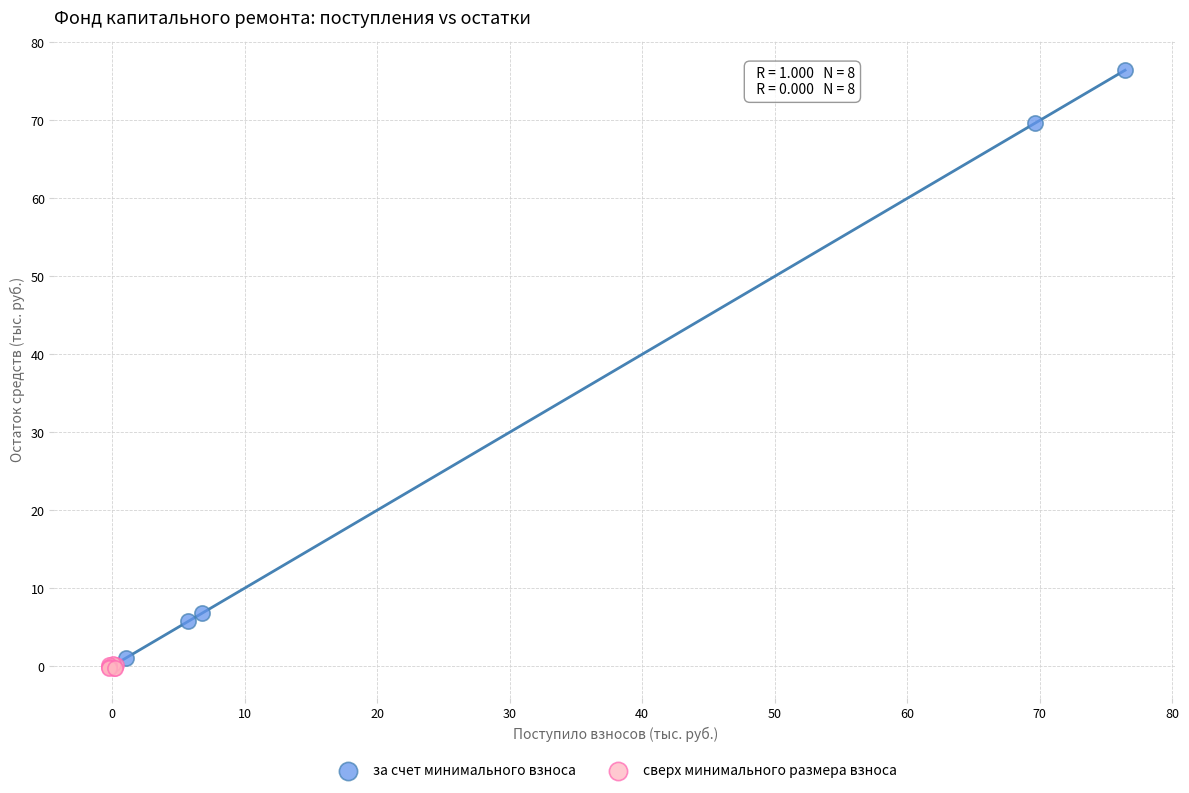

What are all the series names shown in the legend?

за счет минимального взноса, сверх минимального размера взноса